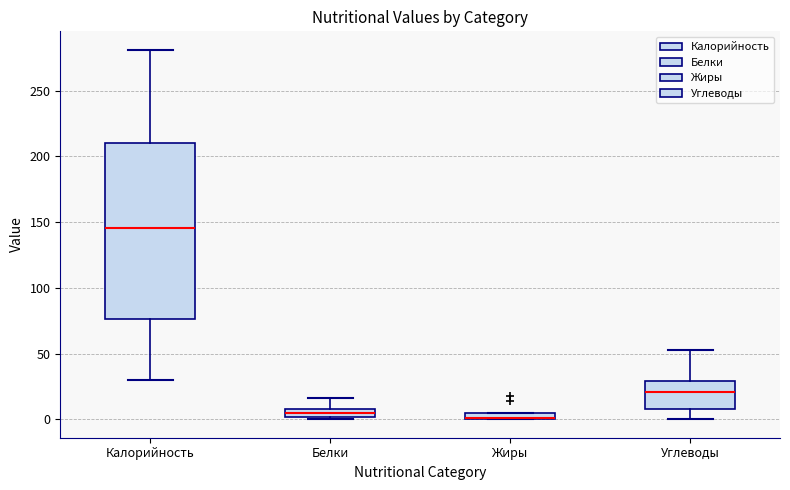

Where is the upper edge of the box for Белки on the y-axis? The values are not printed on the chart, so give them approximately, as read against the axis.

10